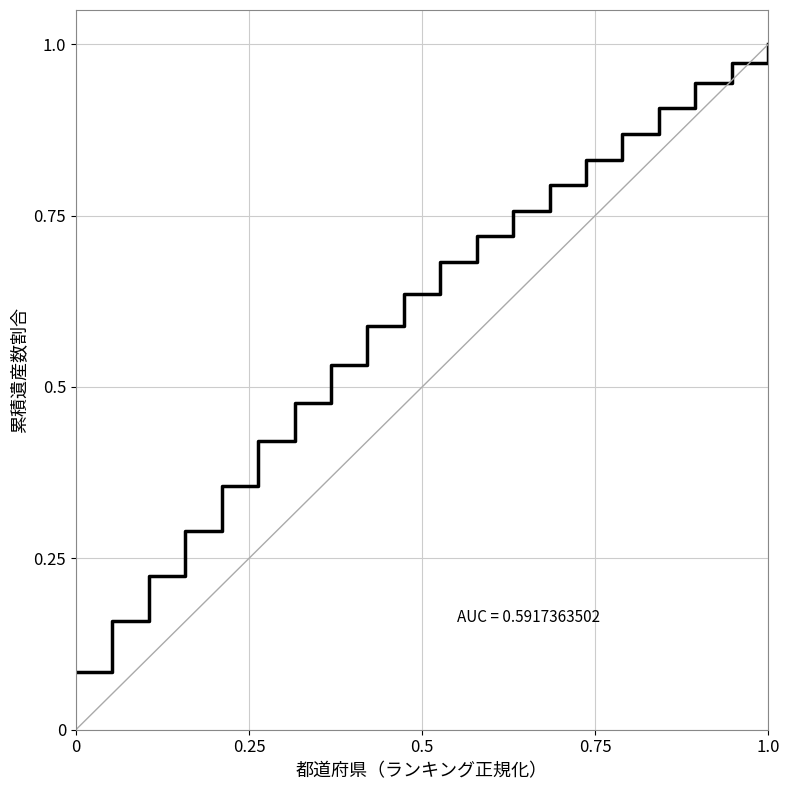

How many lines are shown in the chart?

1